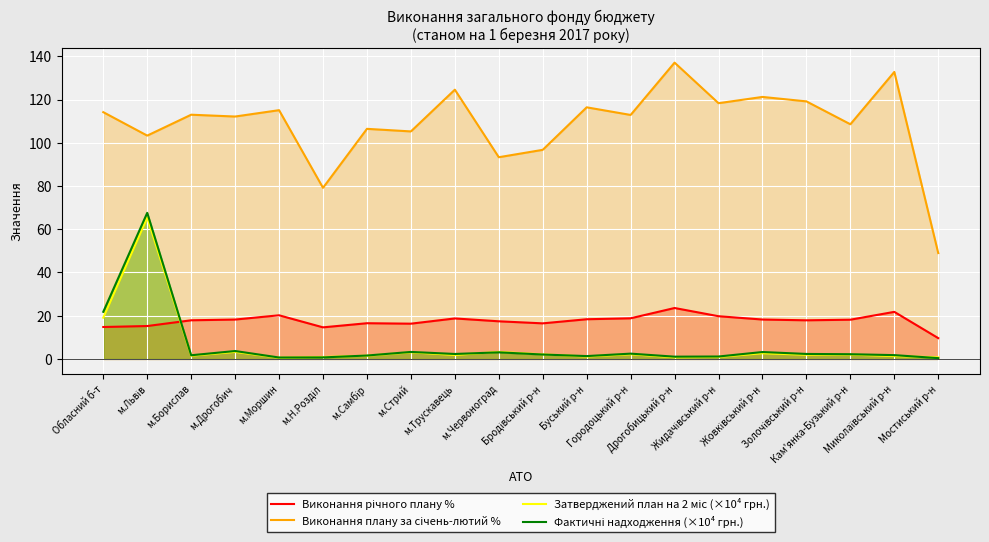

Which category has the highest value across all series?

Дрогобицький р-н